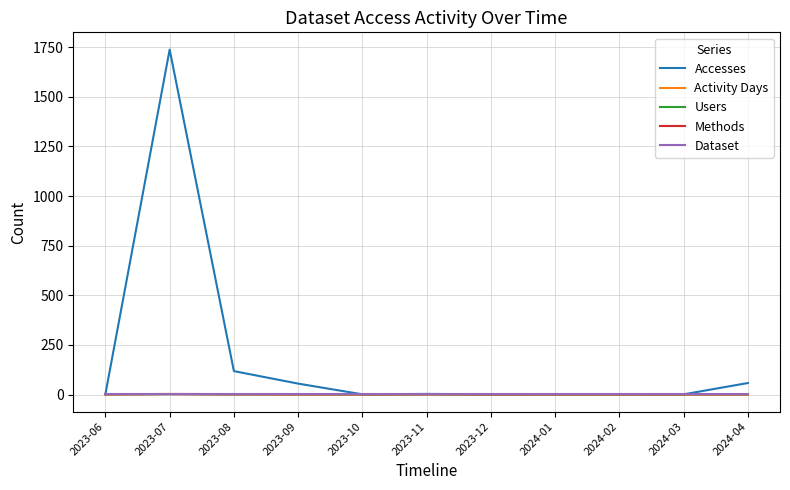

Where does the Accesses series first go above 2?

2023-07